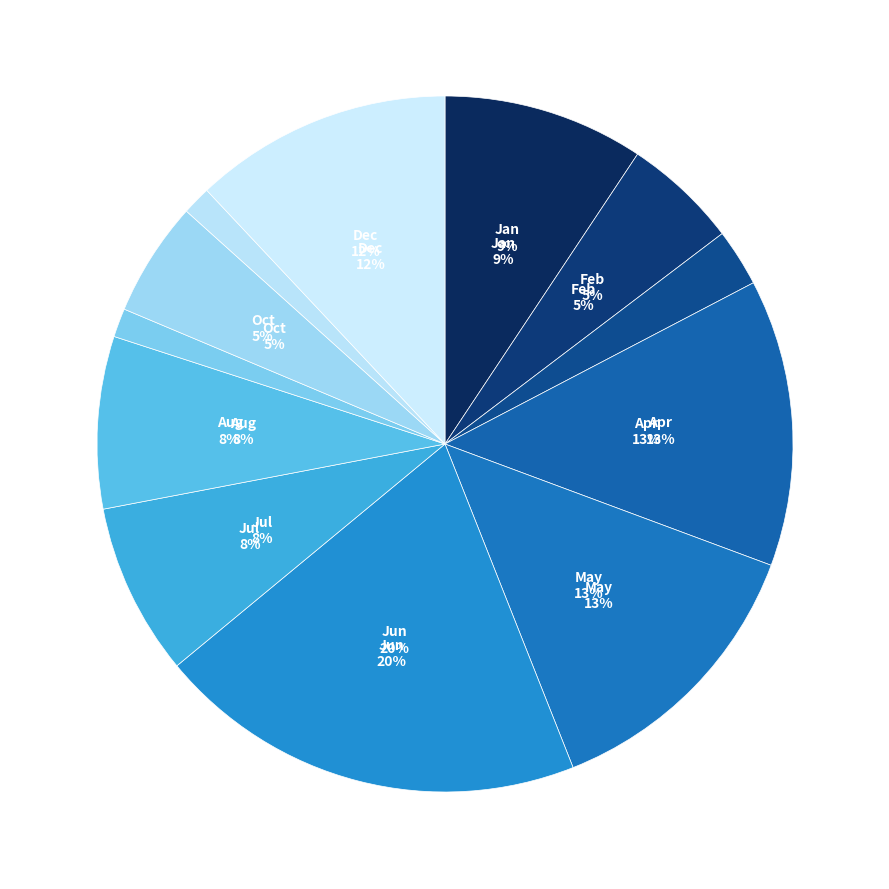

How many segments does this pie chart have?

12